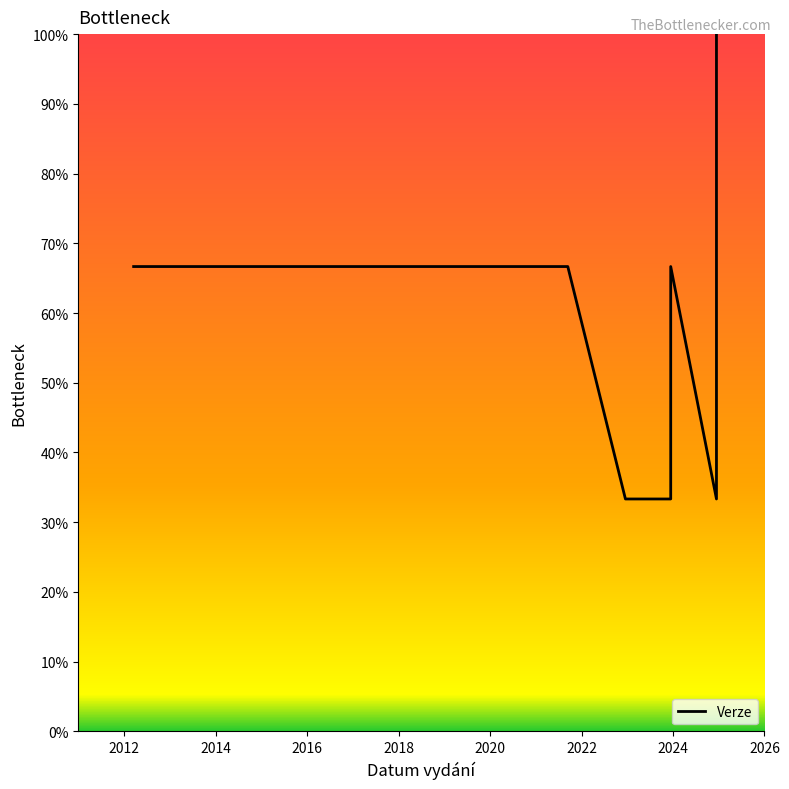

Approximately how many times larger is the value at 2026 compared to 2016?

1.0